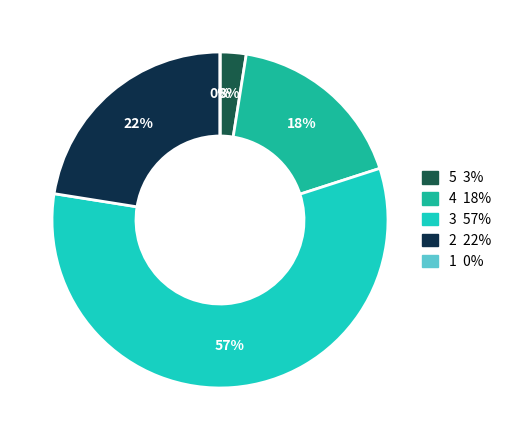

Is 24 the majority of the pie?

No